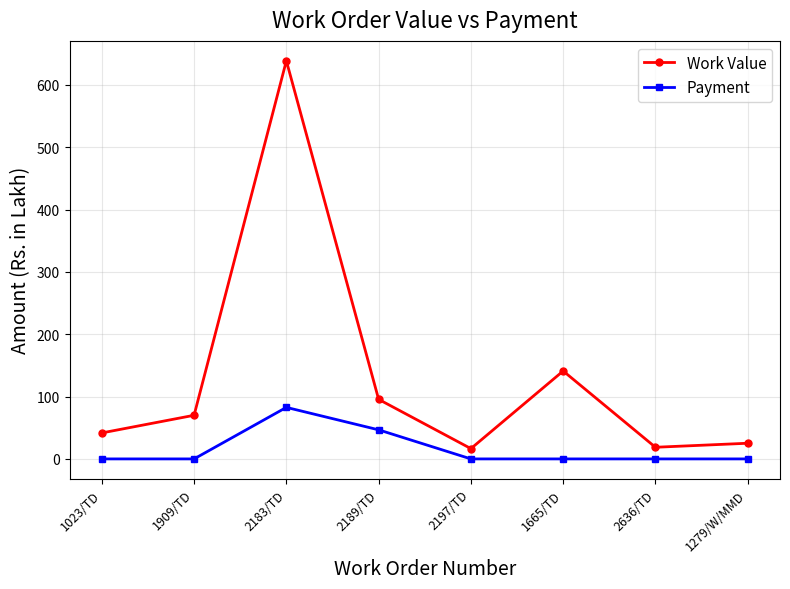

How many data points does each series have?

8